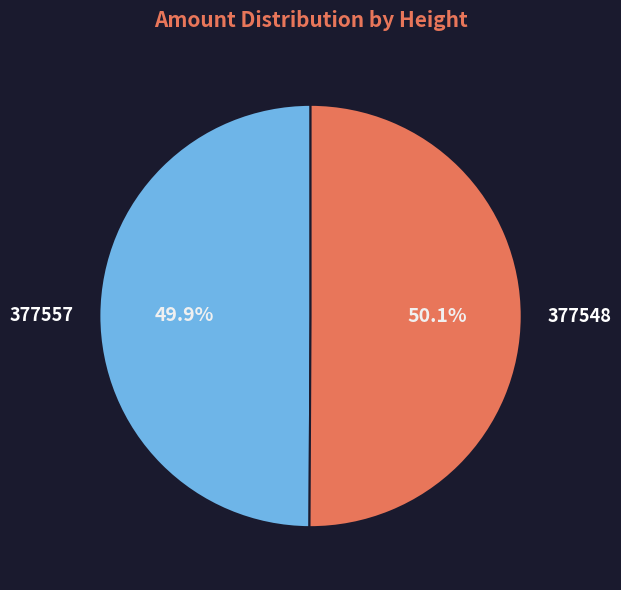

How many segments does this pie chart have?

2